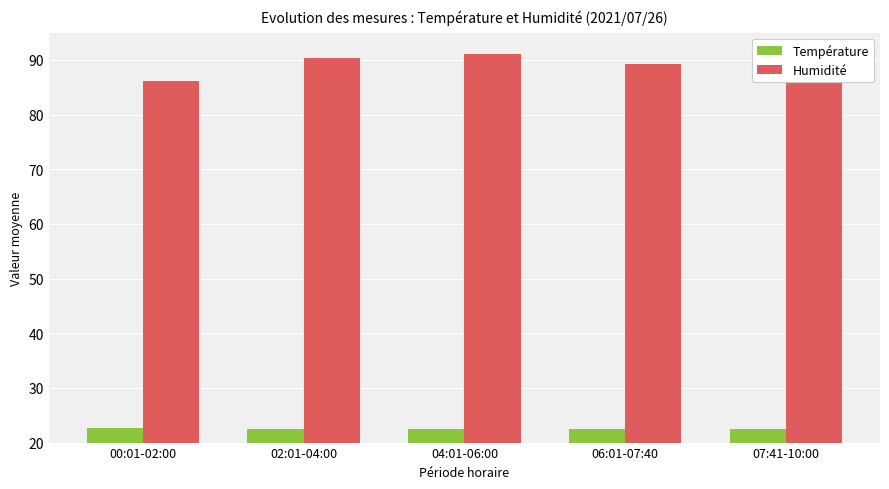

At how many categories does at least one series exceed 74?

5